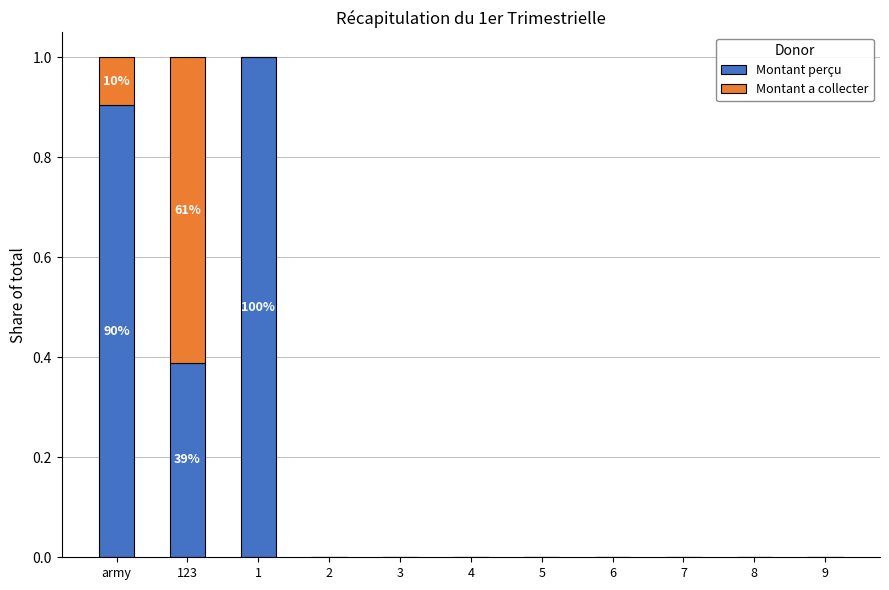

What is the total value across all series at 123?

1.0